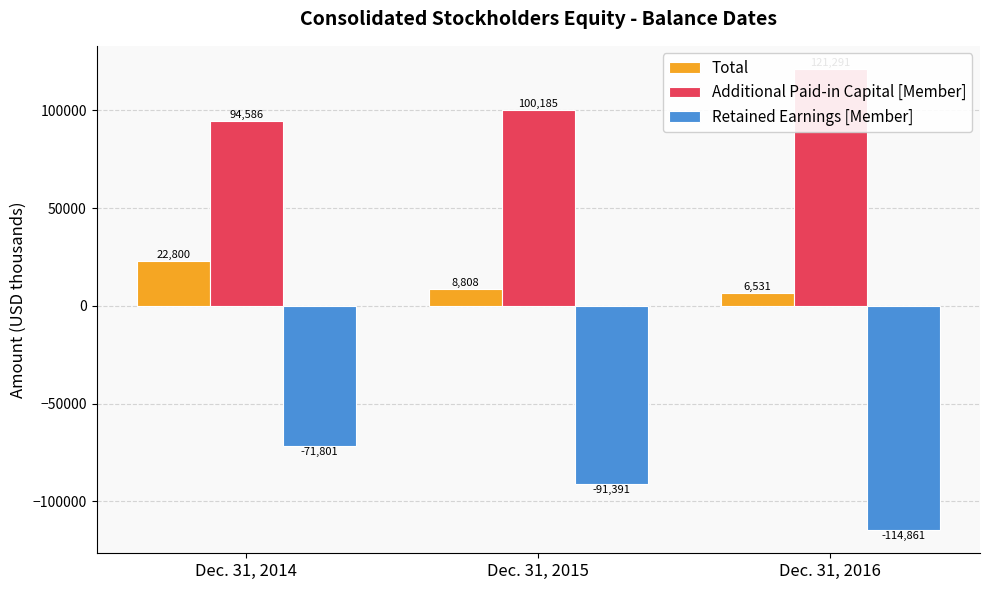

At which label does Additional Paid-in Capital [Member] first exceed 100185?

Dec. 31, 2016